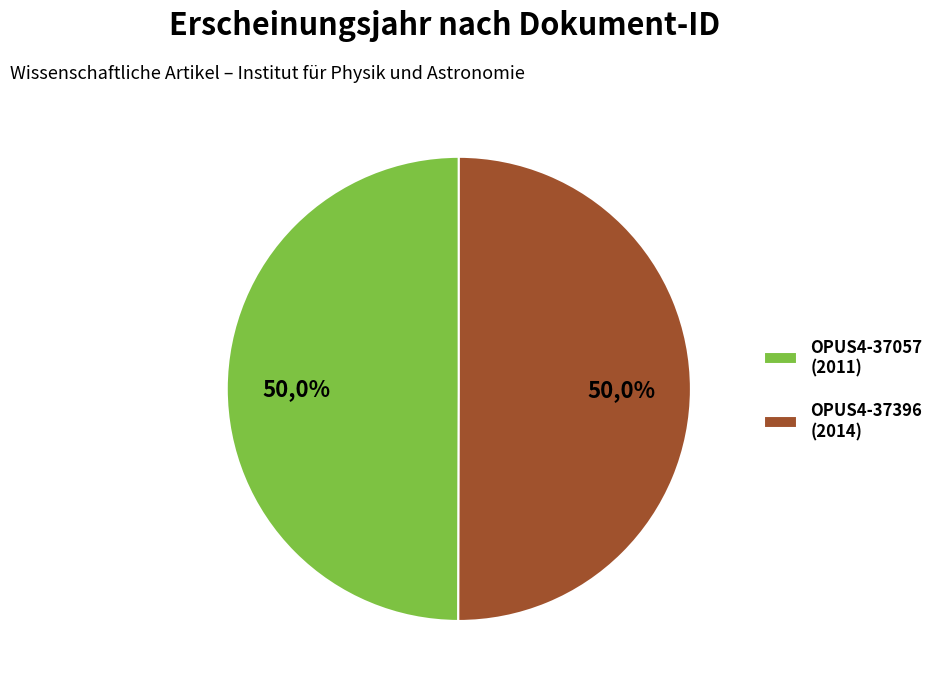

How many slices are in this pie chart?

2